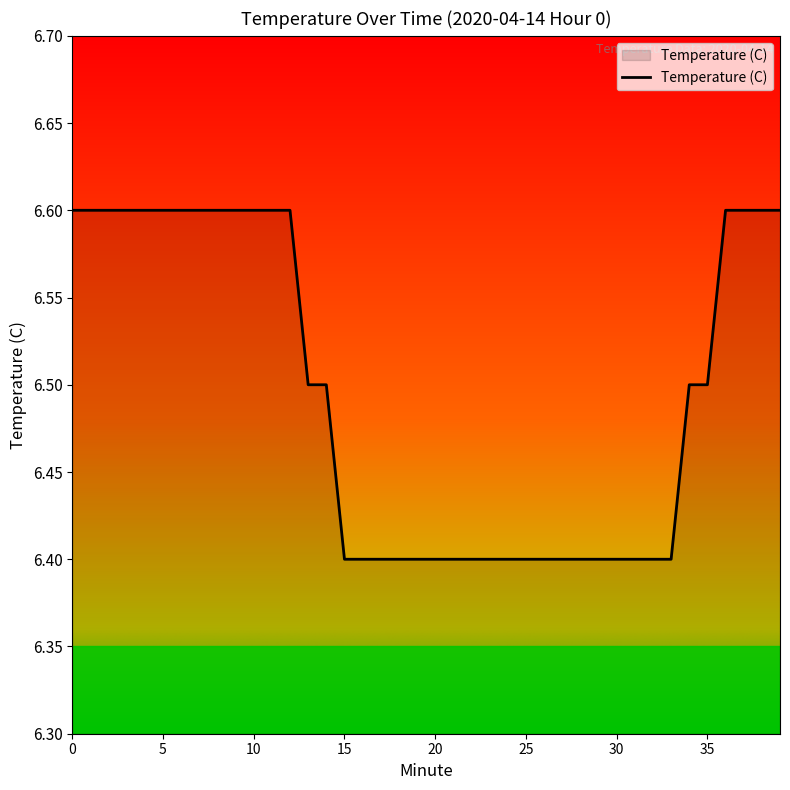

What is the difference between the maximum and second lowest values?

0.2